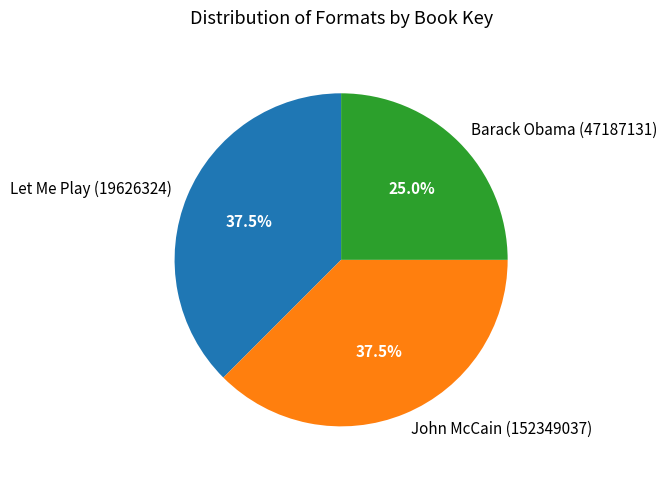

What is the ratio of the value at John McCain (152349037) to the value at Barack Obama (47187131)?

1.5